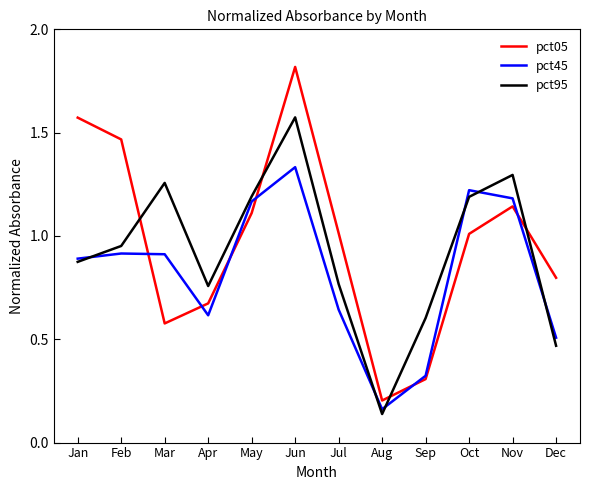

Which series has the largest total across all categories?

pct05